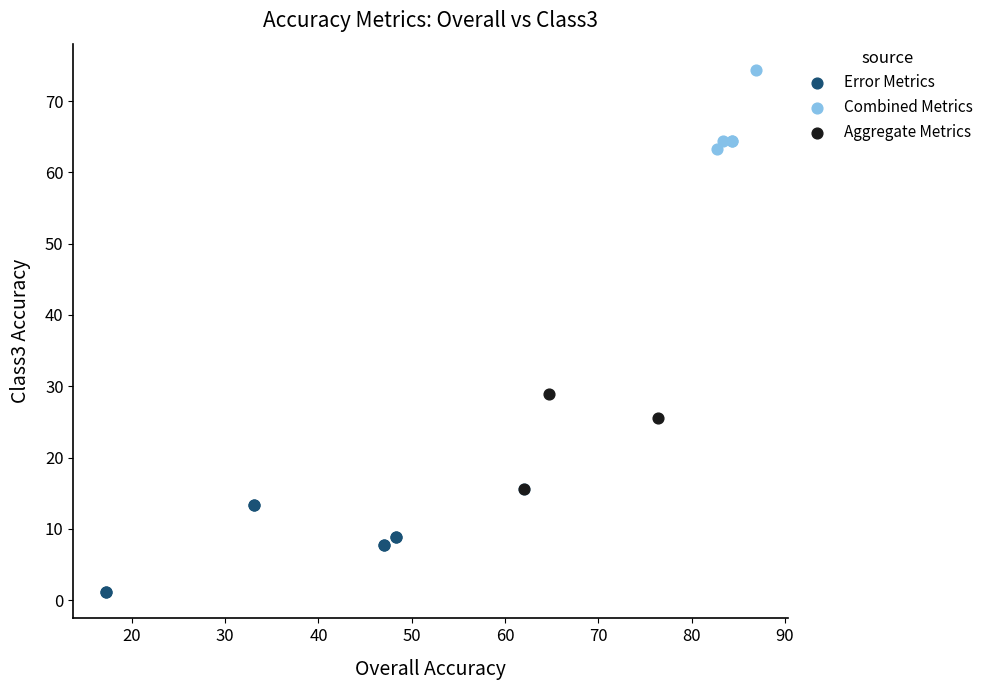

Which series contains the lowest Y value?

Error Metrics